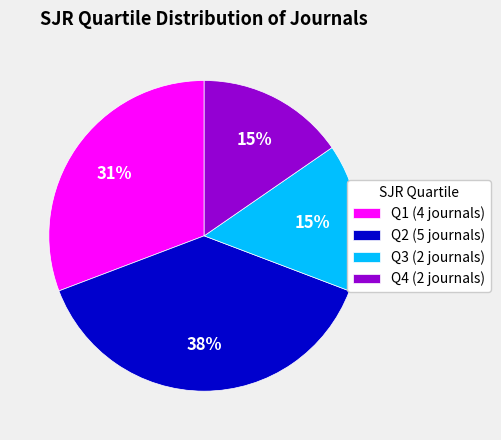

To the nearest percent, what is the average slice percentage?

25%